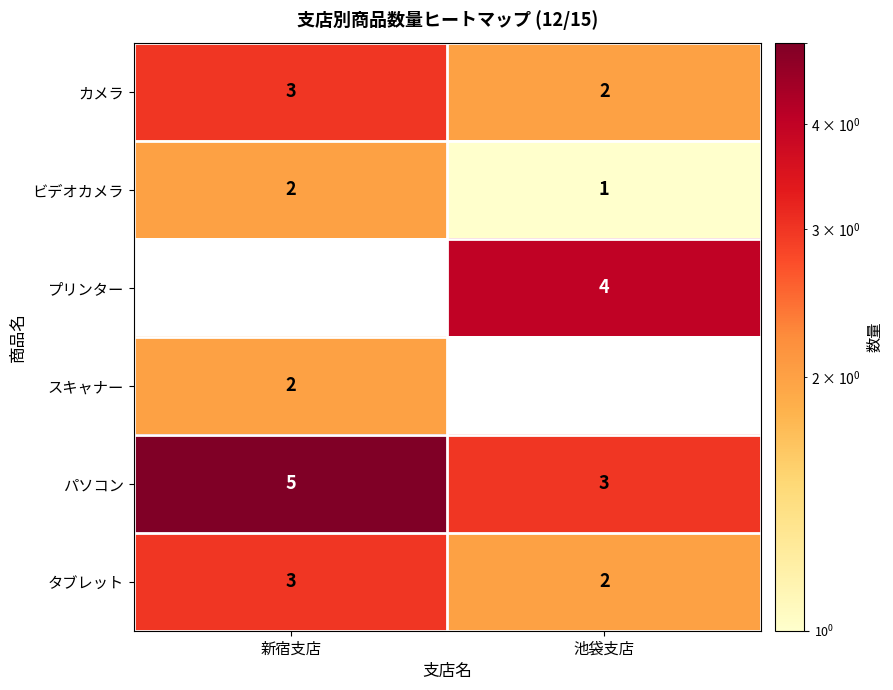

What is the minimum value for パソコン?

3